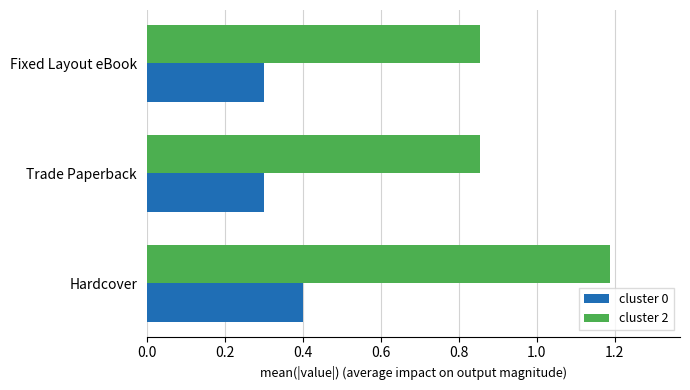

What are all the series names shown in the legend?

cluster 0, cluster 2